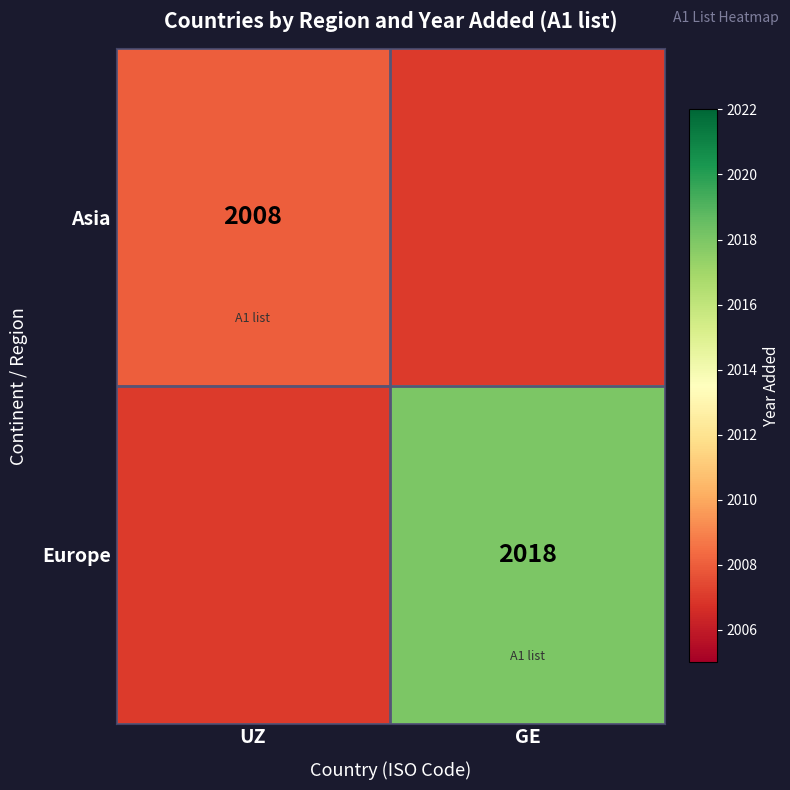

True or false: Europe has a value of 2018 at GE.

True